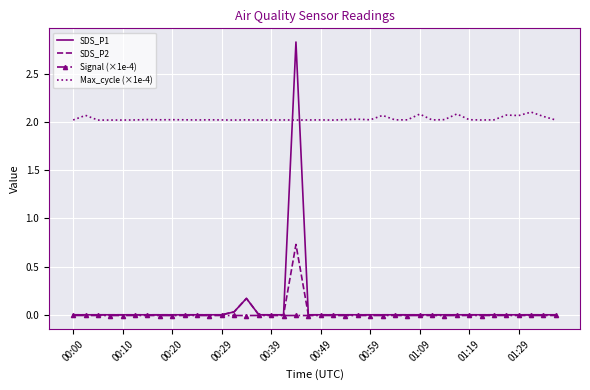

Which series has the largest total across all categories?

Max_cycle (×1e-4)